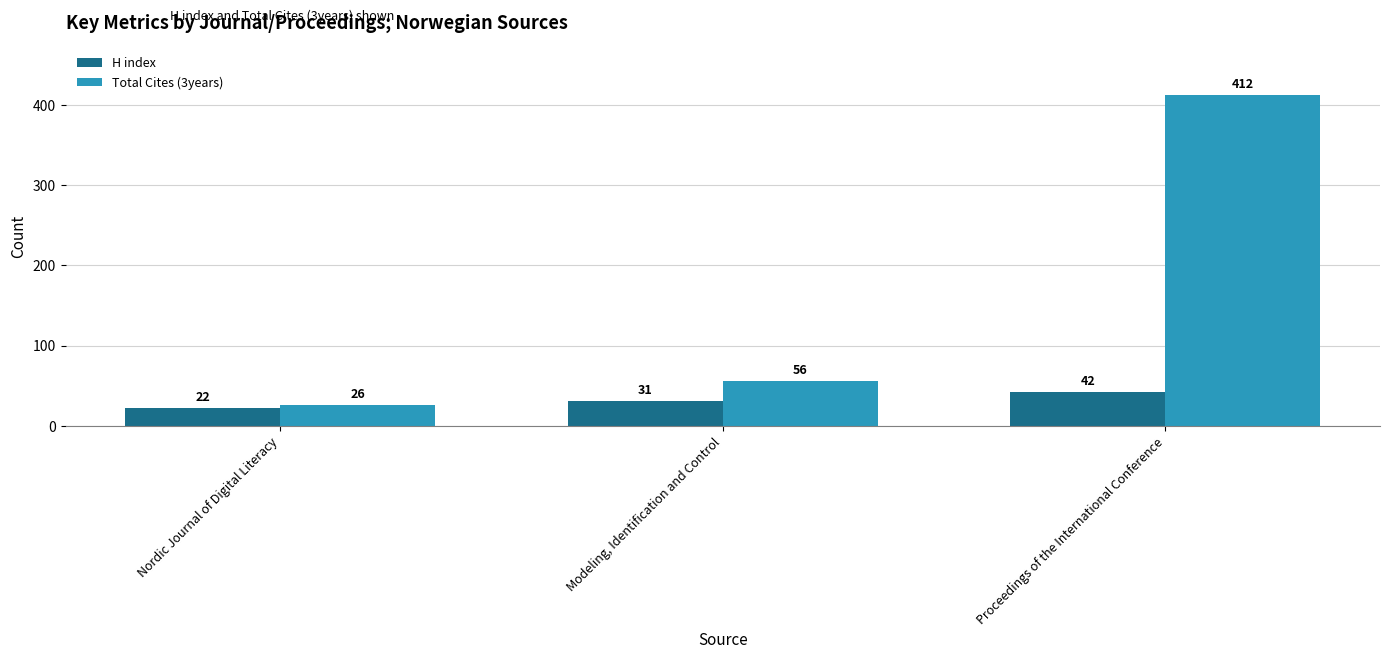

Which series changed the most between Nordic Journal of Digital Literacy and Modeling, Identification and Control?

Total Cites (3years)